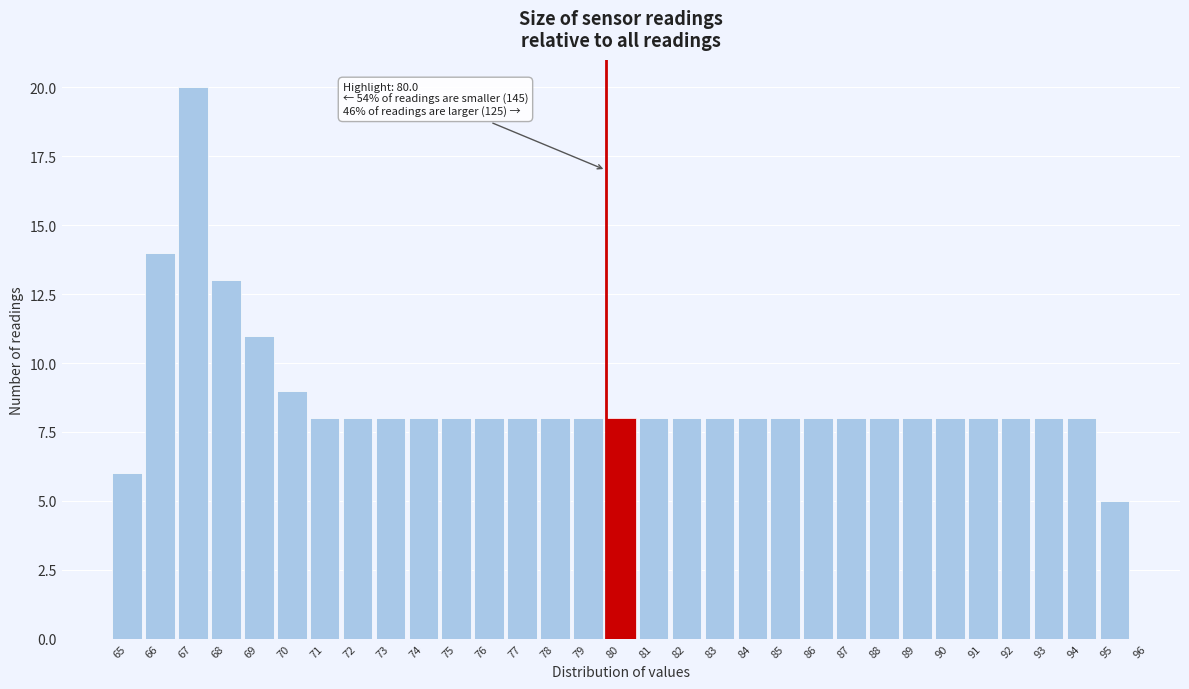

What is the sum of the values at 93 and 94?

16